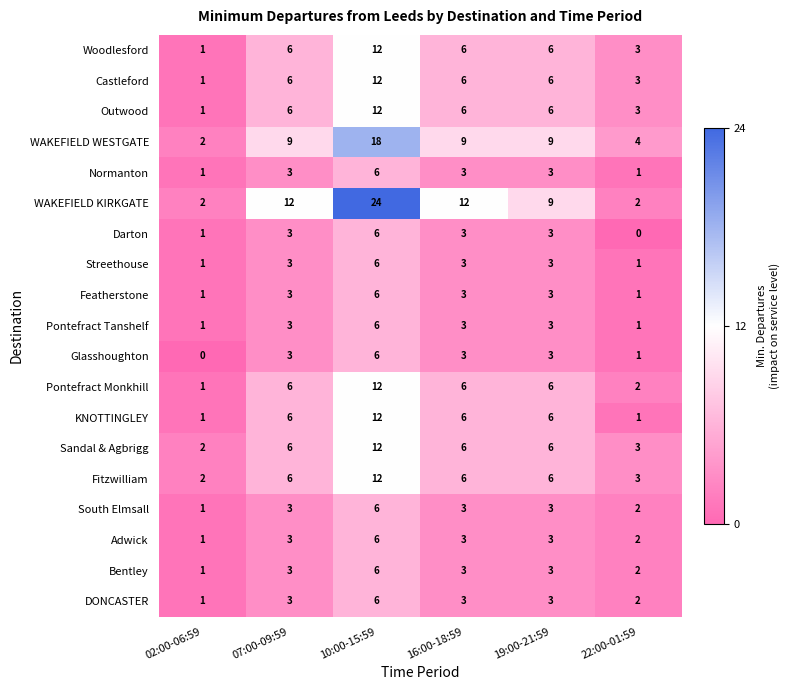

At which label does Featherstone reach its peak?

10:00-15:59